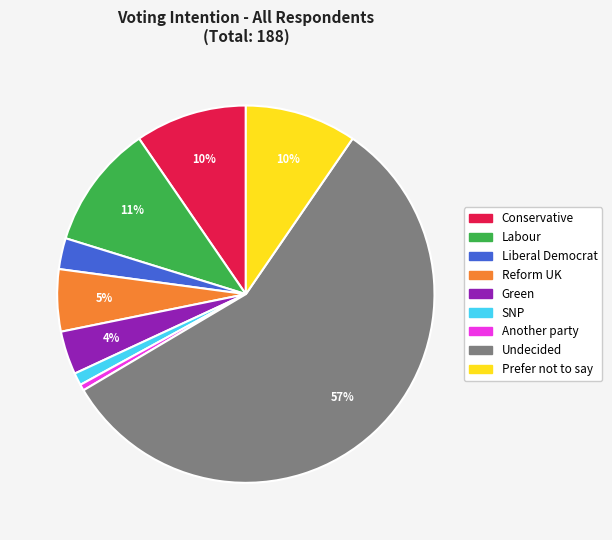

Which slice represents more than half of the pie?

Undecided